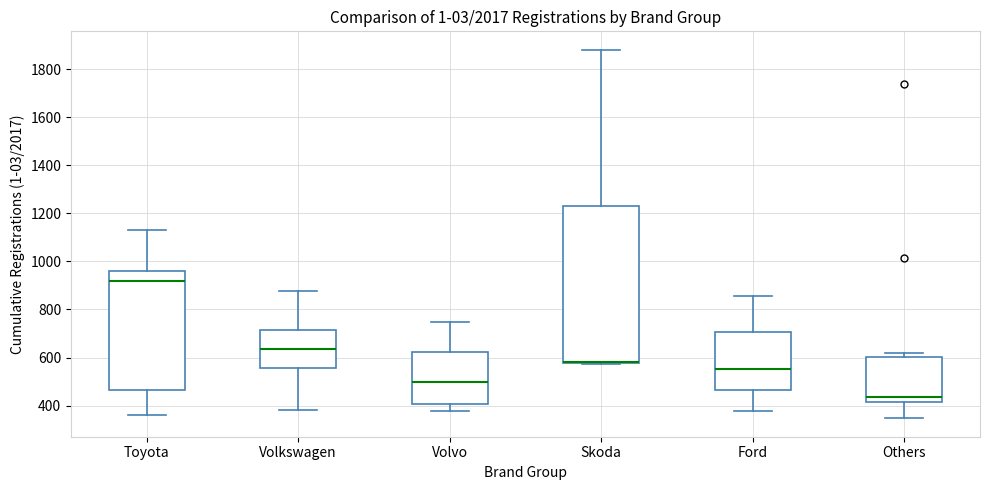

Comparing the boxes themselves (not the whiskers), which one is the tallest?

Skoda